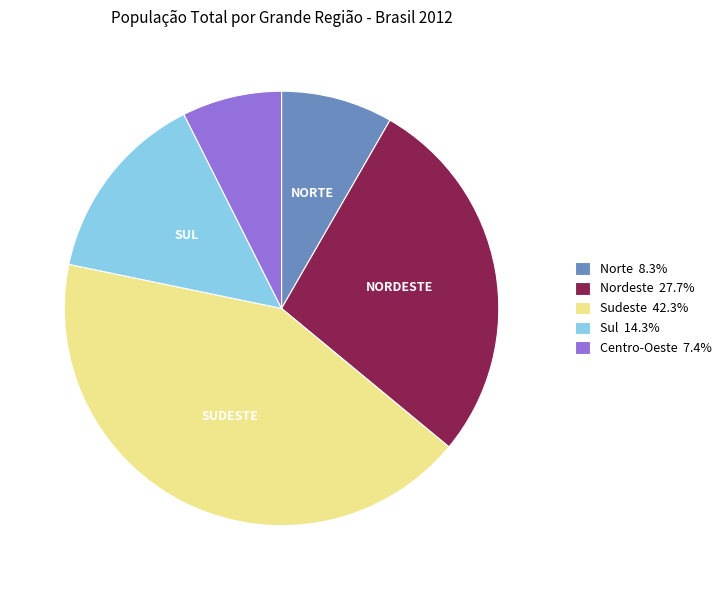

Is the sum of Centro-Oeste 7.4% and Sul 14.3% greater than half?

No